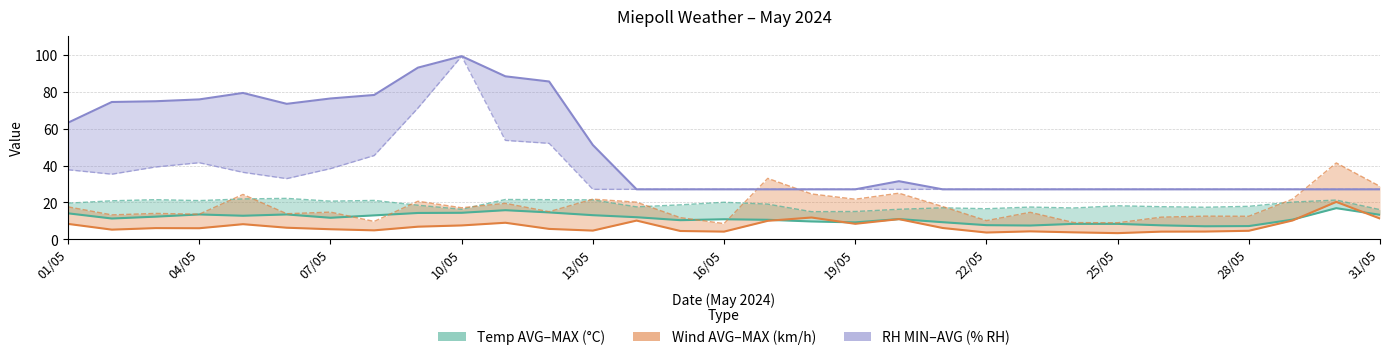

Does the chart have visible grid lines?

Yes